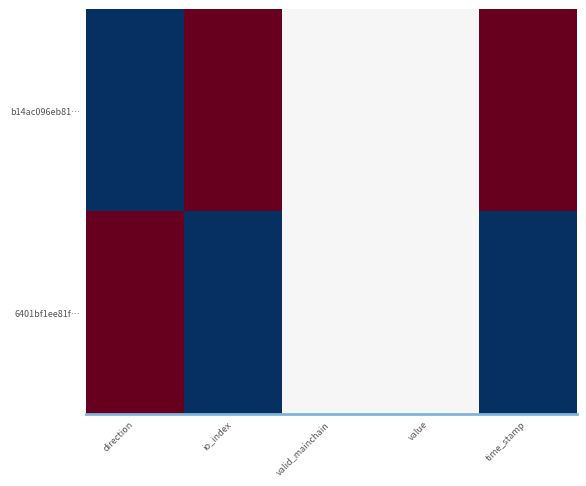

At which category does the chart reach its peak across all series?

io_index